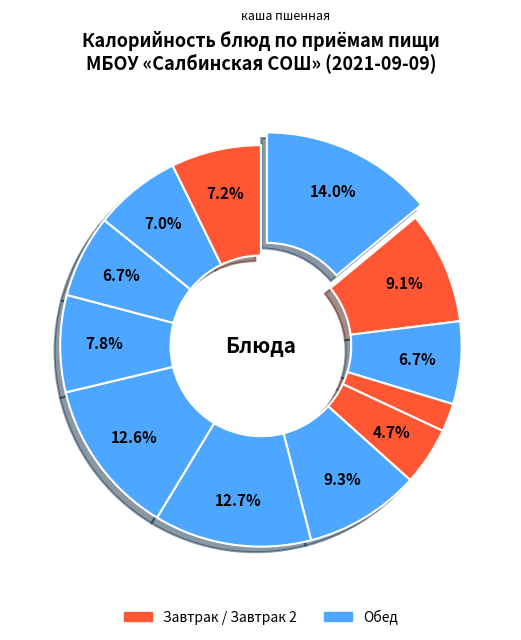

How many segments does this pie chart have?

12